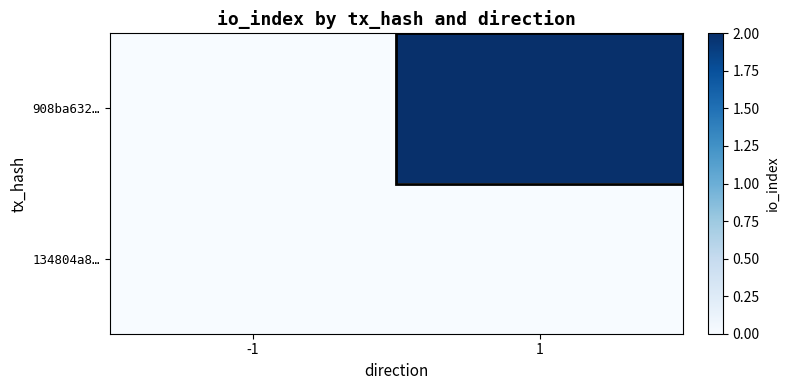

Rank the categories by 908ba632… value from lowest to highest.

-1, 1